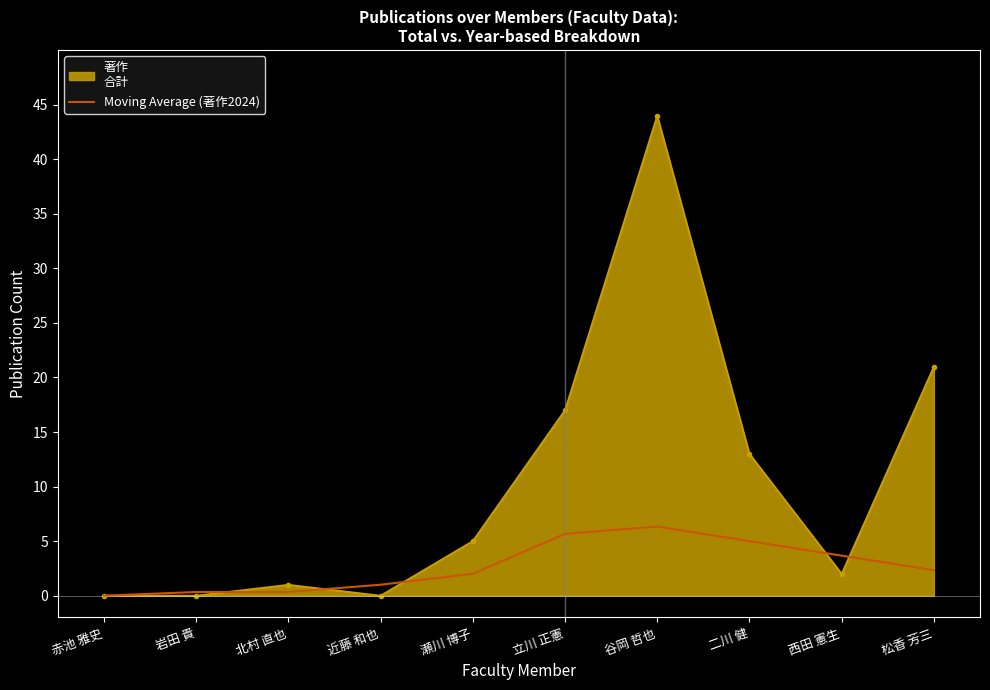

What is the difference between the highest and lowest values at 二川 健?

8.0